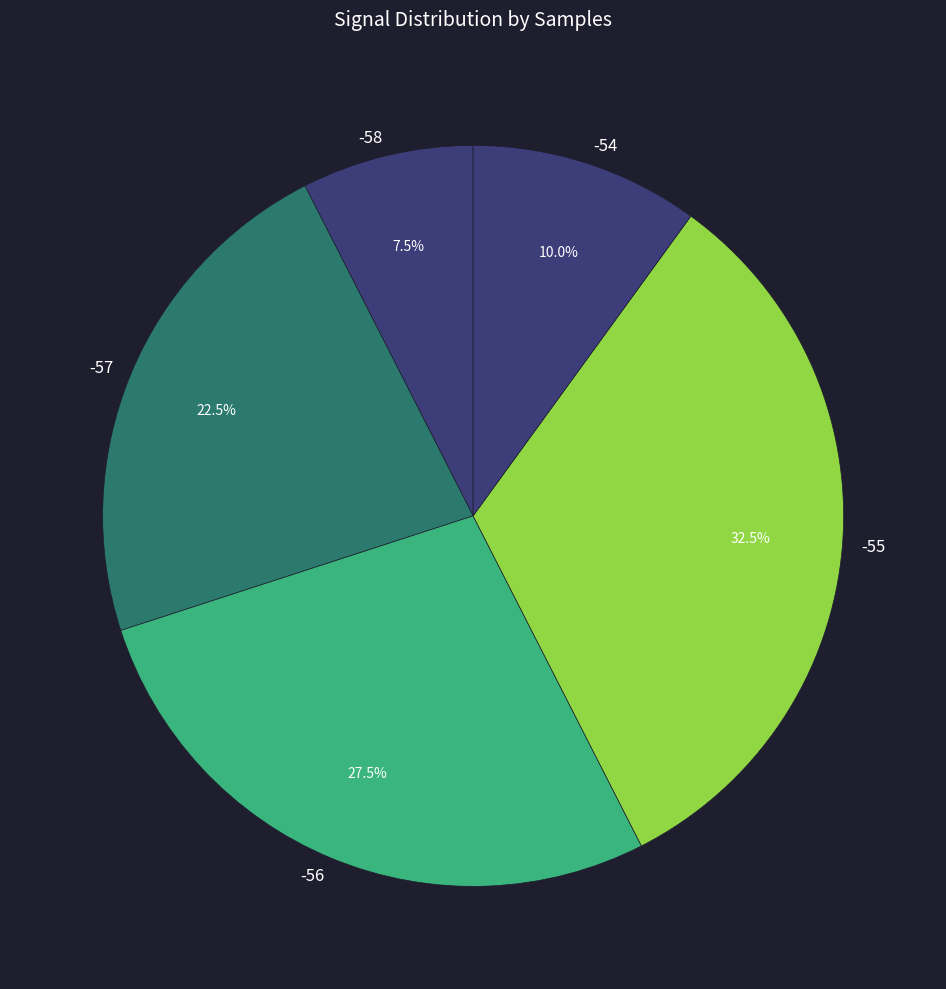

Rank the categories by value from highest to lowest.

-55, -56, -57, -54, -58